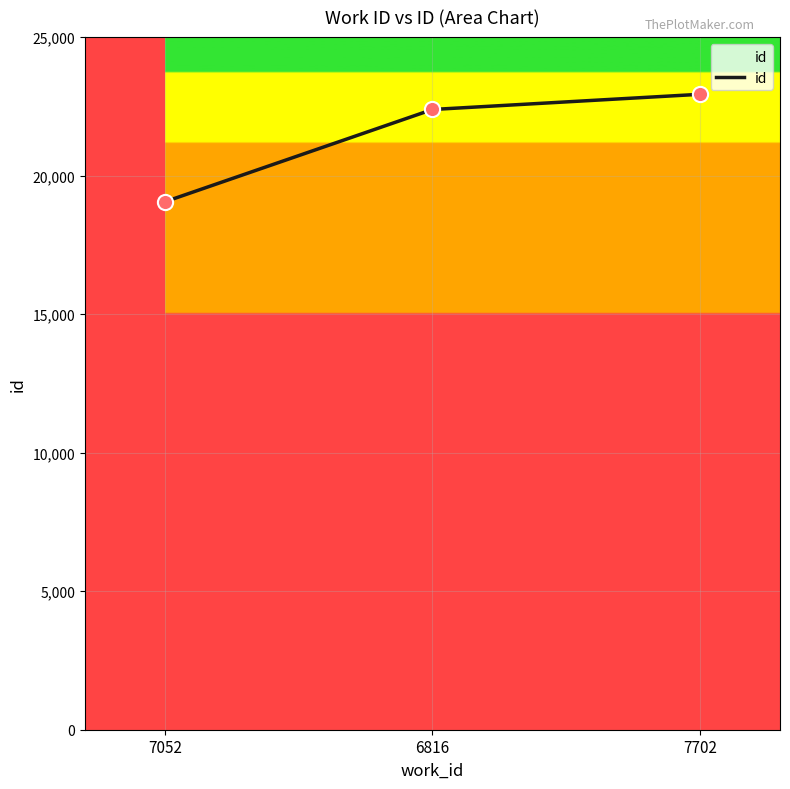

Approximately how many times larger is the value at 7052 compared to 6816?

0.9